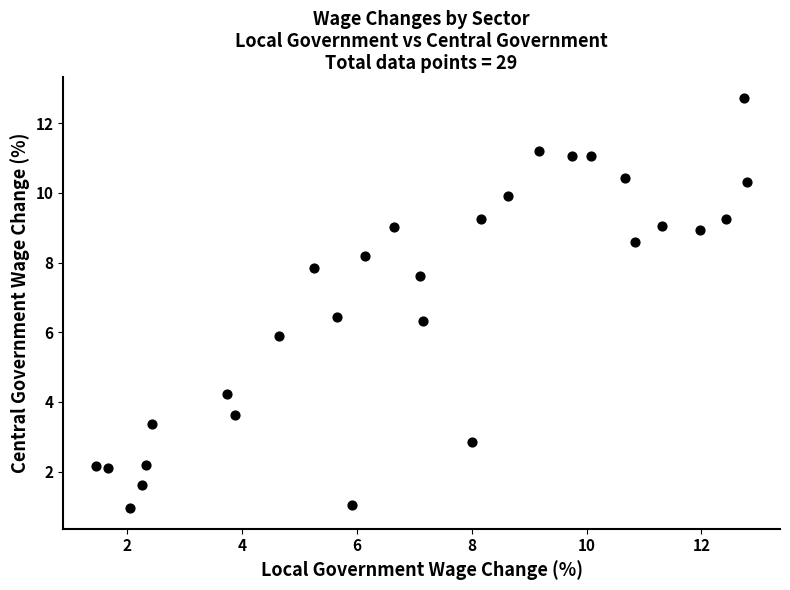

What is the range of Y values (max minus min)?

11.8